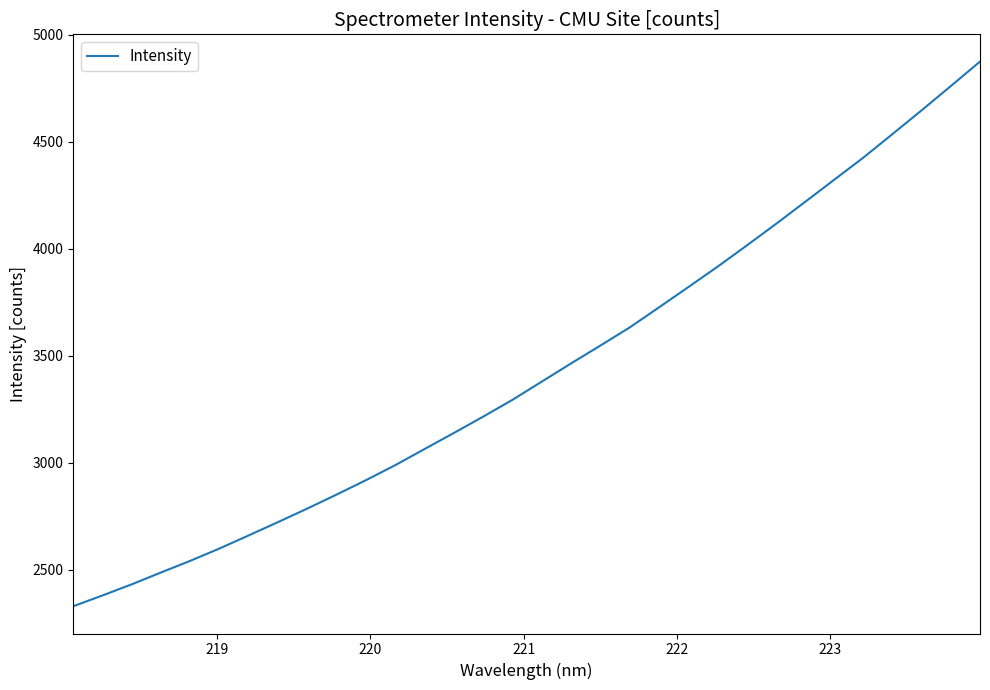

Reading left to right, extract all data points from this chart.

2329.4	2380.1	2432.1	2487.4	2541.9	2599.6	2661.0	2723.0	2786.2	2851.5	2918.6	2988.7	3063.8	3138.7	3214.9	3293.3	3378.1	3463.0	3546.2	3630.5	3724.1	3818.5	3913.7	4012.8	4113.6	4216.8	4320.7	4424.4	4534.6	4645.9	4759.2	4873.7